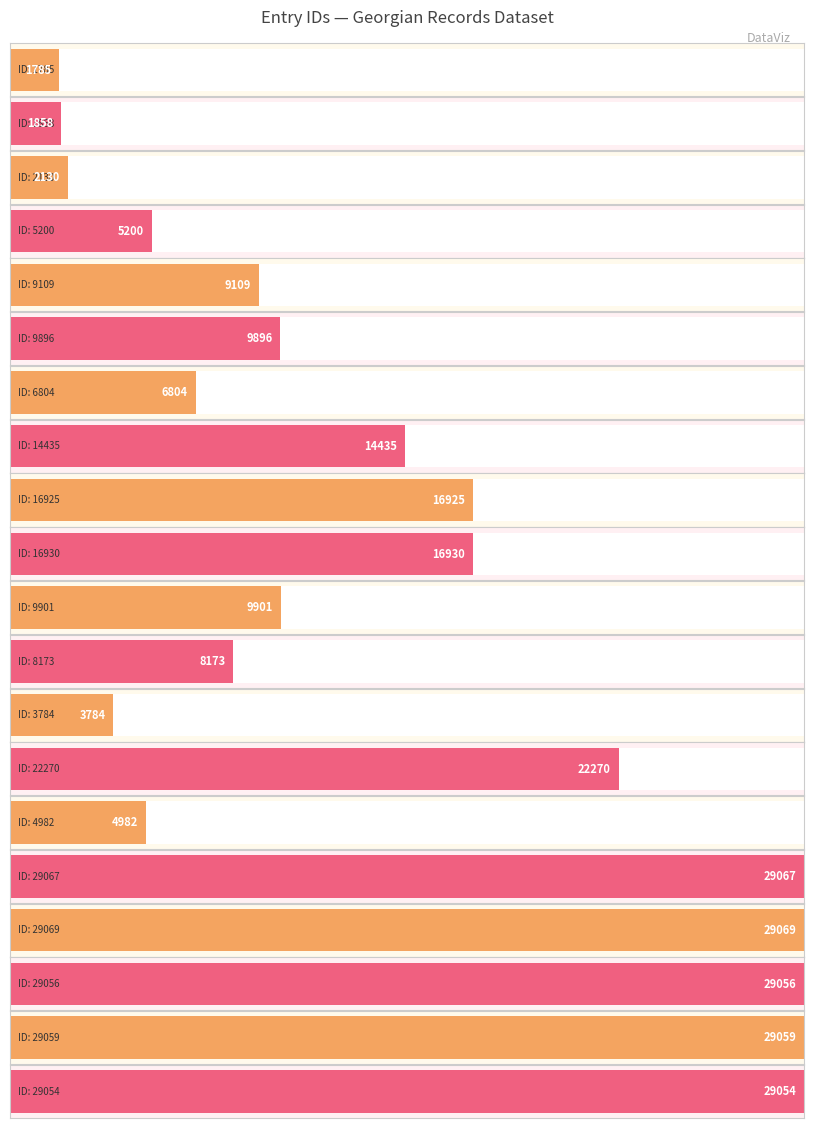

Rank the categories by value from lowest to highest.

1785, 1858, 2130, 3784, 4982, 5200, 6804, 8173, 9109, 9896, 9901, 14435, 16925, 16930, 22270, 29054, 29056, 29059, 29067, 29069